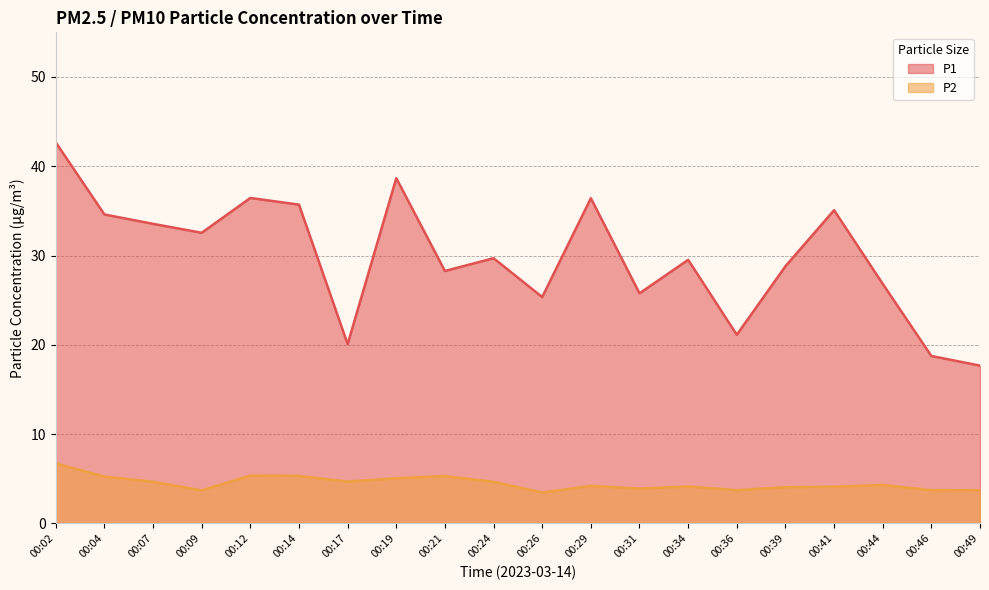

List the series in order of their peak value, highest first.

P1, P2